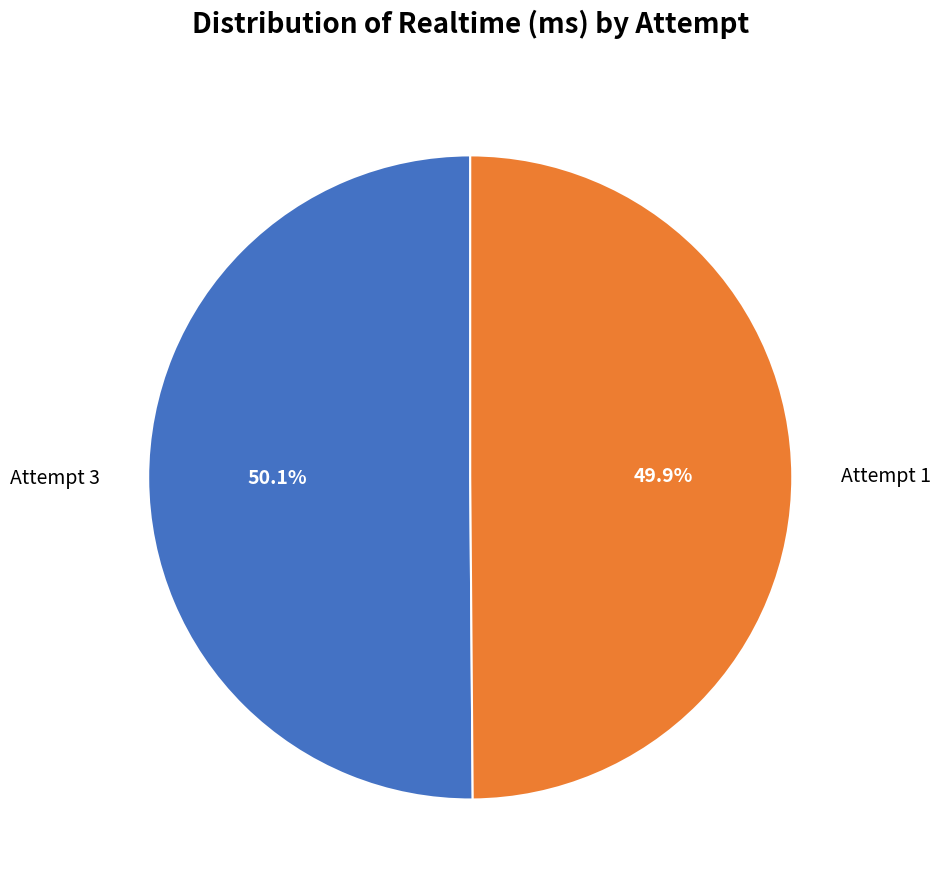

What percentage is the Attempt 1 slice, to the nearest percent?

50%